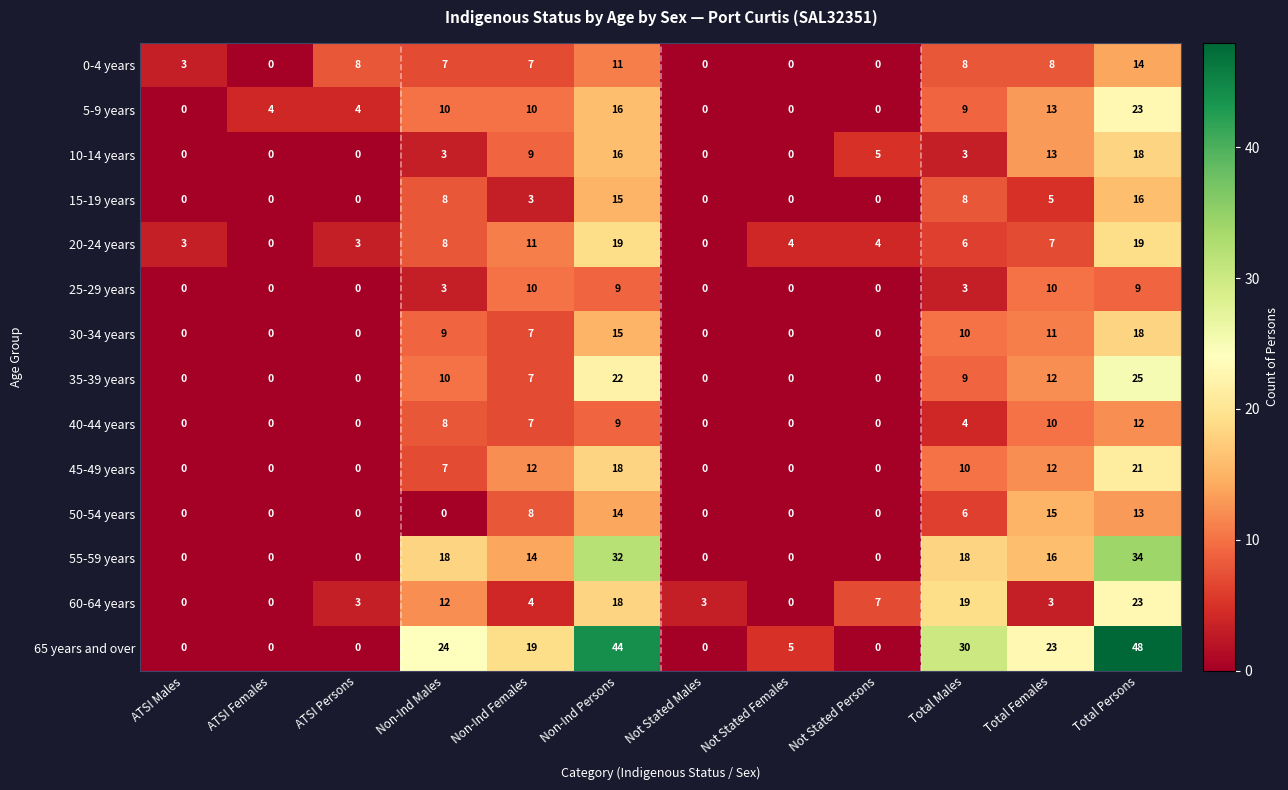

Read the 15-19 years value at Non-Ind Females.

3